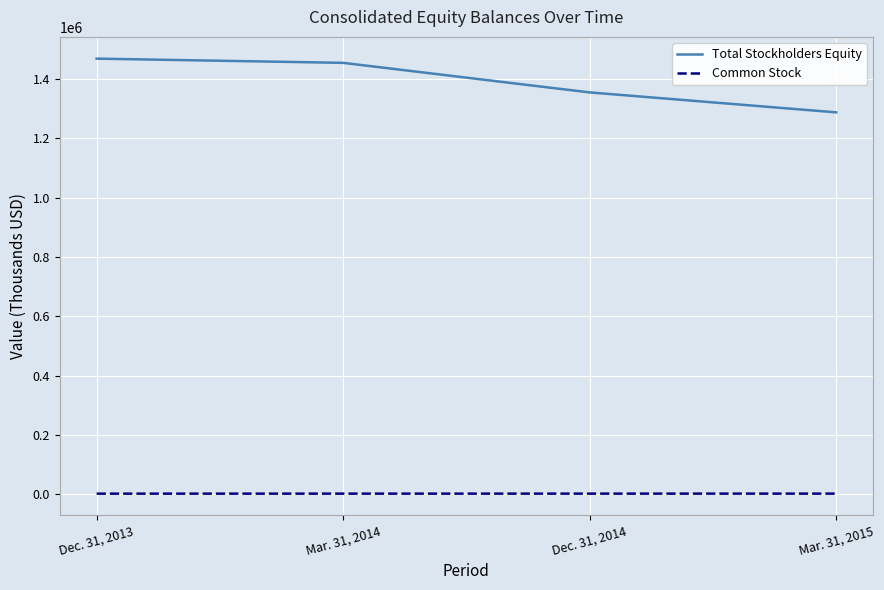

What is the maximum value shown in the chart?

1469439